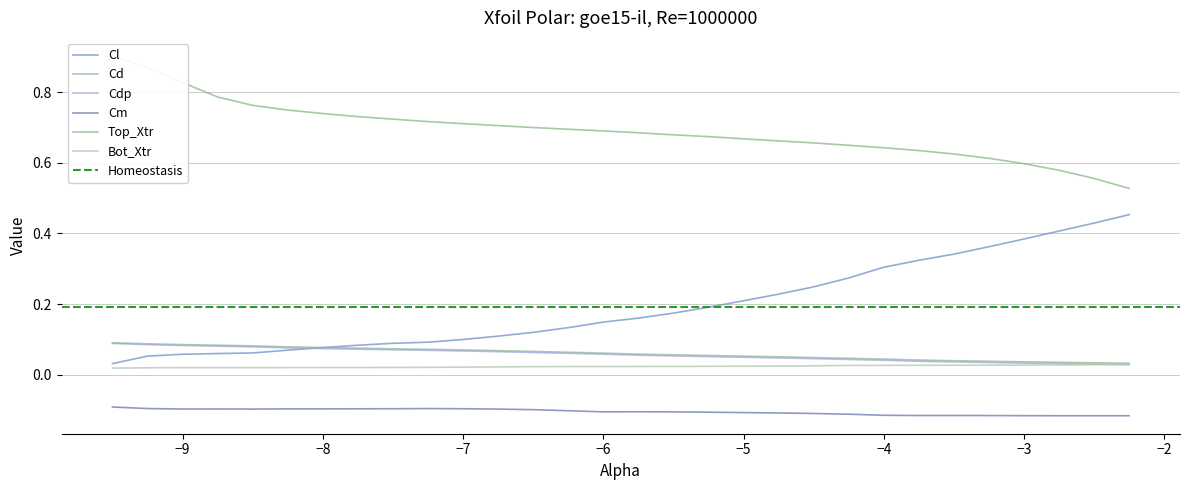

True or false: Cd and Cdp intersect in this chart.

False